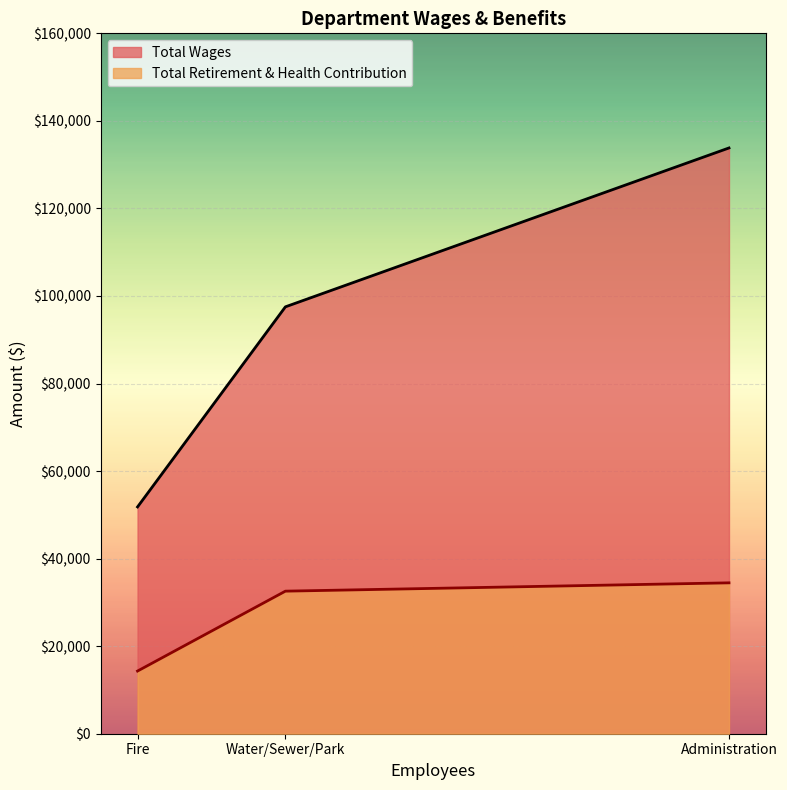

Rank the series at Water/Sewer/Park from highest to lowest value.

Total Wages, Total Retirement & Health Contribution